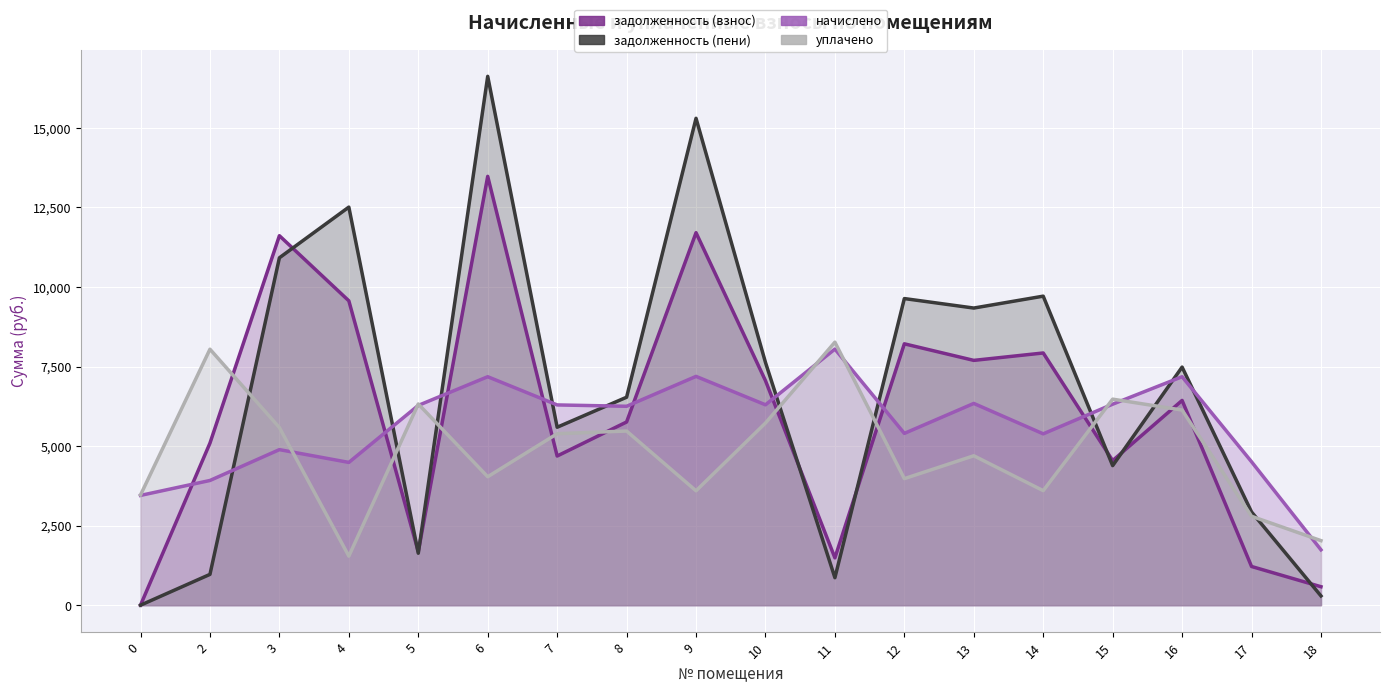

Is the value of задолженность (пени) at 5 greater than the value of задолженность (взнос) at 15?

No